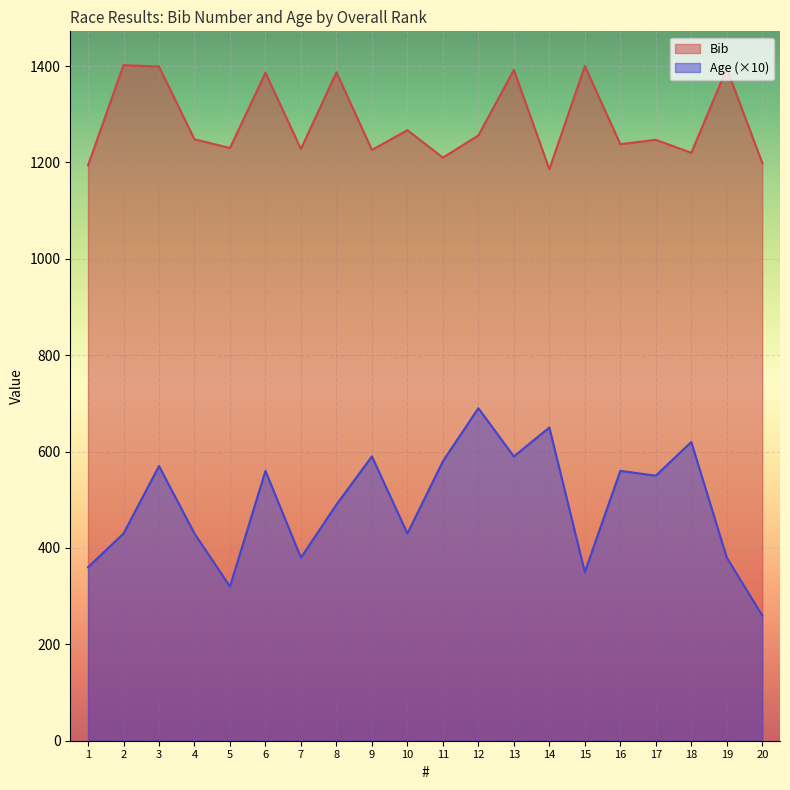

Is the value of Age at 5 greater than the value of Bib at 5?

No